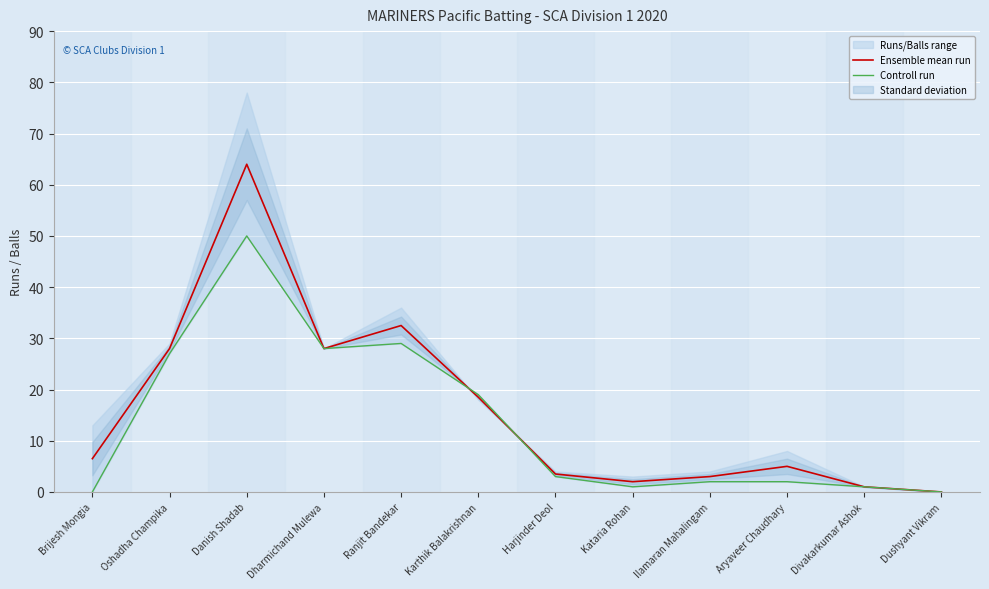

How many positive values does the Controll run series have?

10